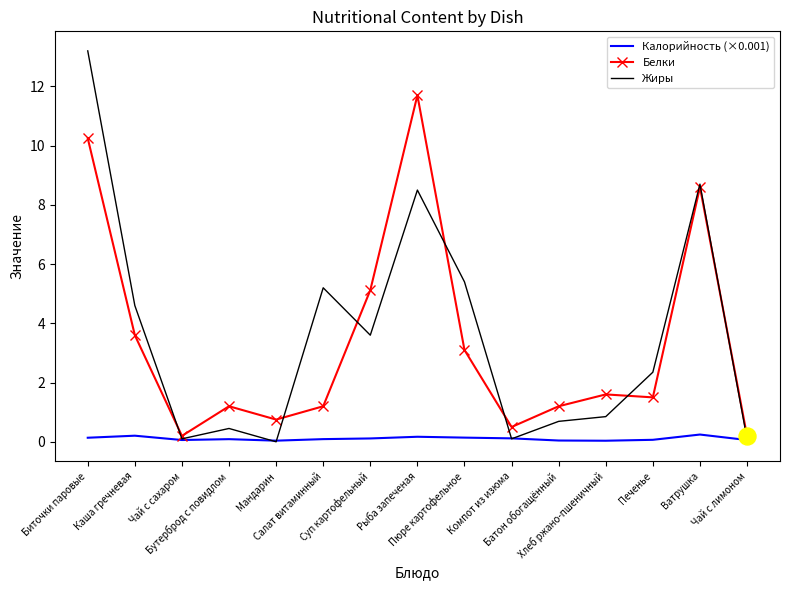

What is the total value across all series at Пюре картофельное?

8.6